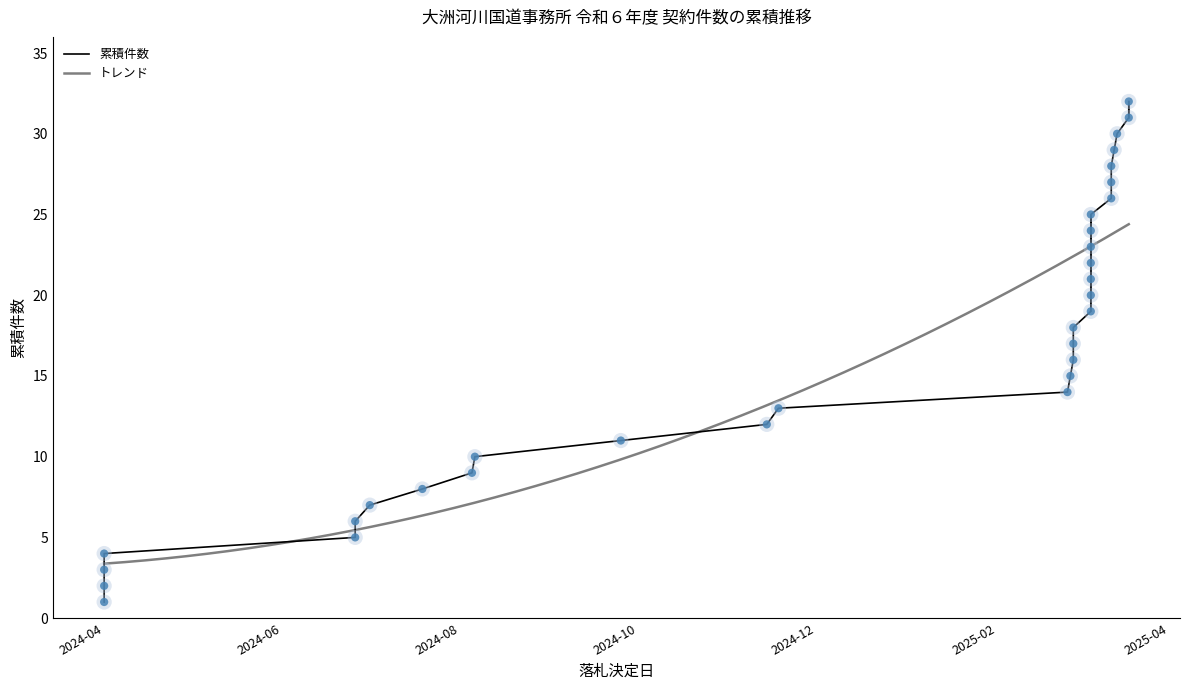

Approximately how many times larger is the value at 2025-02-27 compared to 2024-11-14?

1.3